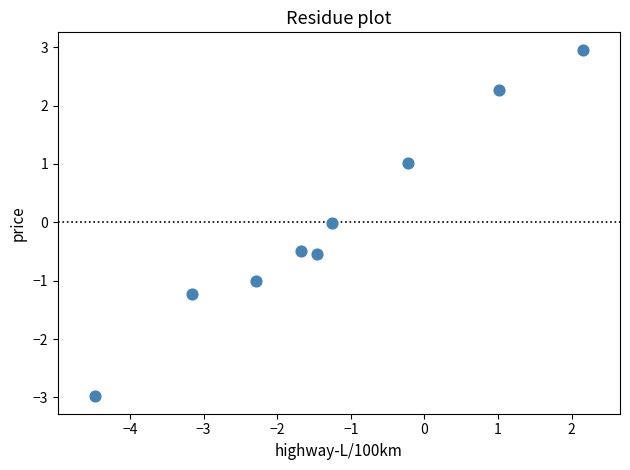

What is the range of X values (max minus min)?

6.6